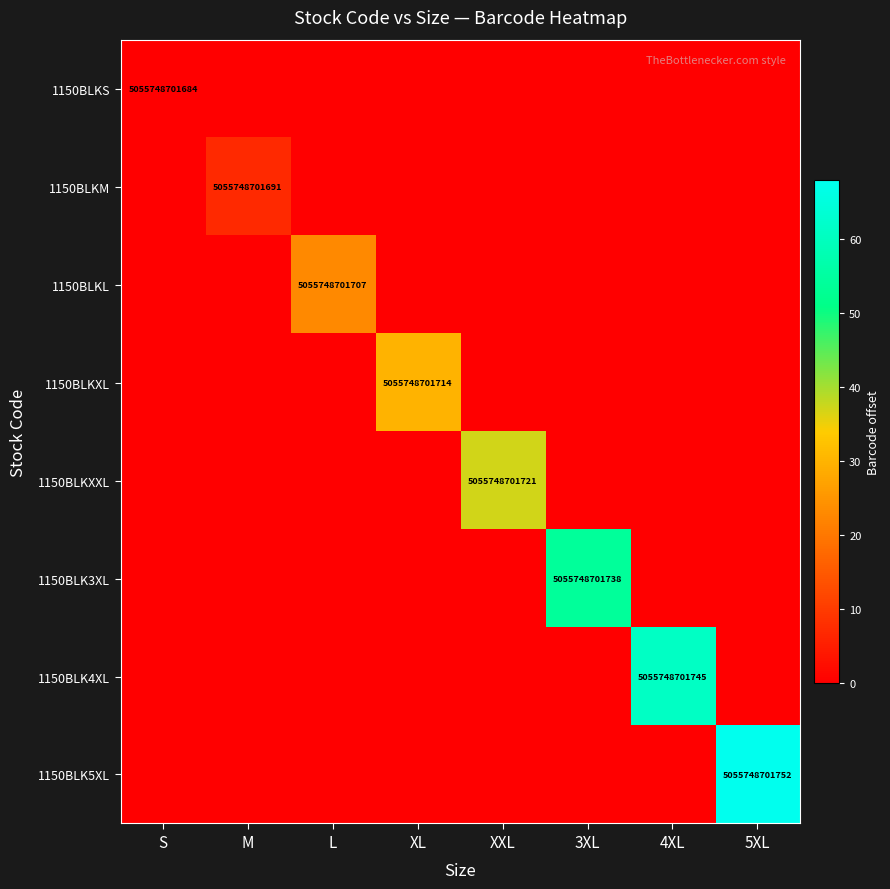

Rank the categories by 1150BLKL value from highest to lowest.

L, S, M, XL, XXL, 3XL, 4XL, 5XL